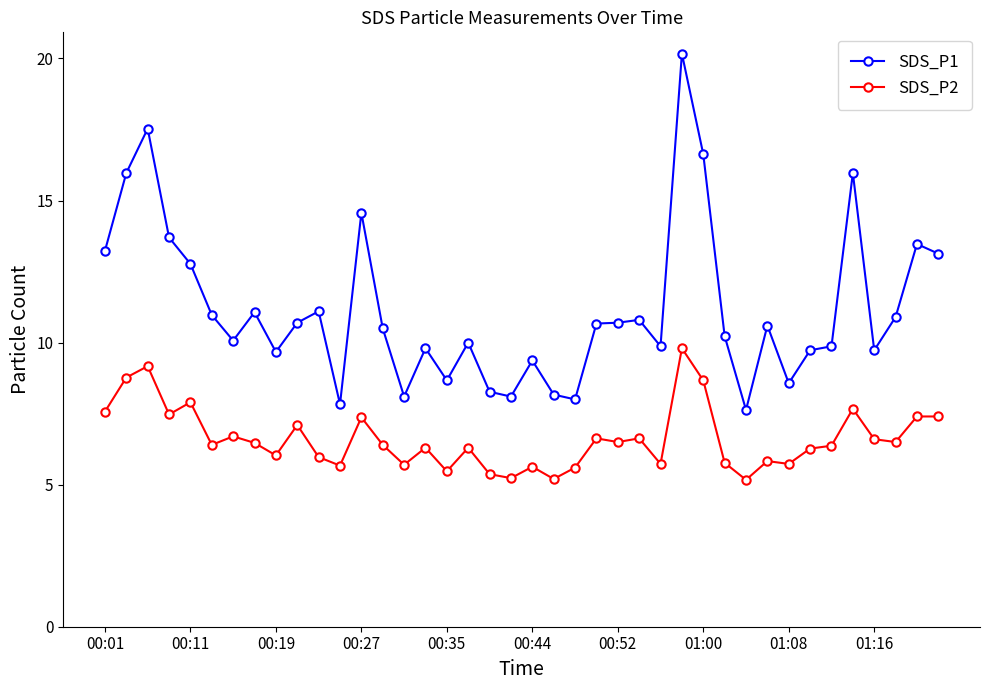

Is this an area chart (filled region under the line)?

No